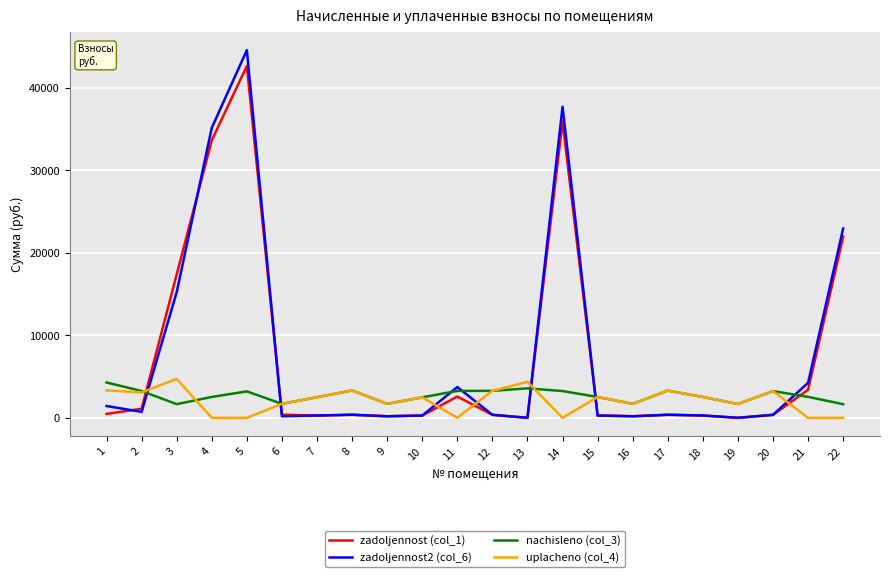

Which series has the largest range (max minus min)?

zadoljennost2 (col_6)